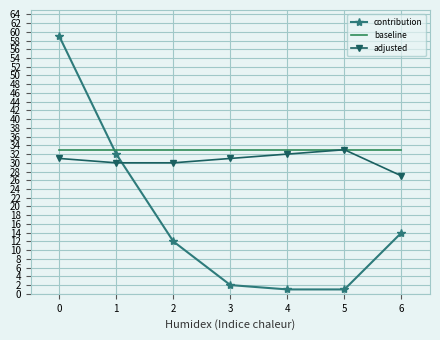

Rank the series by their average value, from lowest to highest.

contribution, adjusted, baseline